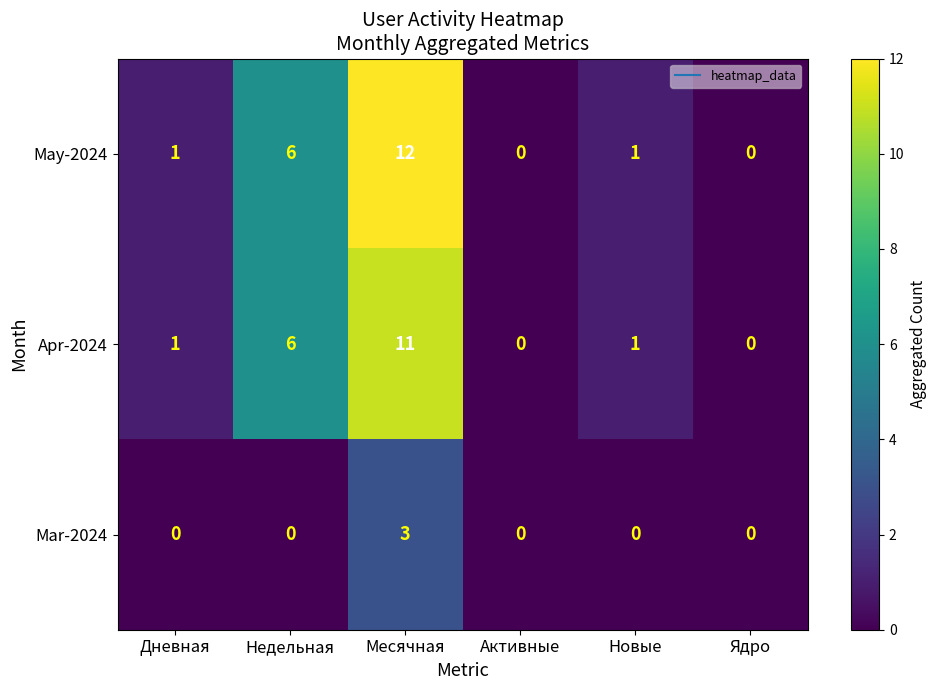

Reading right to left, what are all the values shown in this chart?

May-2024: Ядро=0	Новые=1	Активные=0	Месячная=12	Недельная=6	Дневная=1
Apr-2024: Ядро=0	Новые=1	Активные=0	Месячная=11	Недельная=6	Дневная=1
Mar-2024: Ядро=0	Новые=0	Активные=0	Месячная=3	Недельная=0	Дневная=0